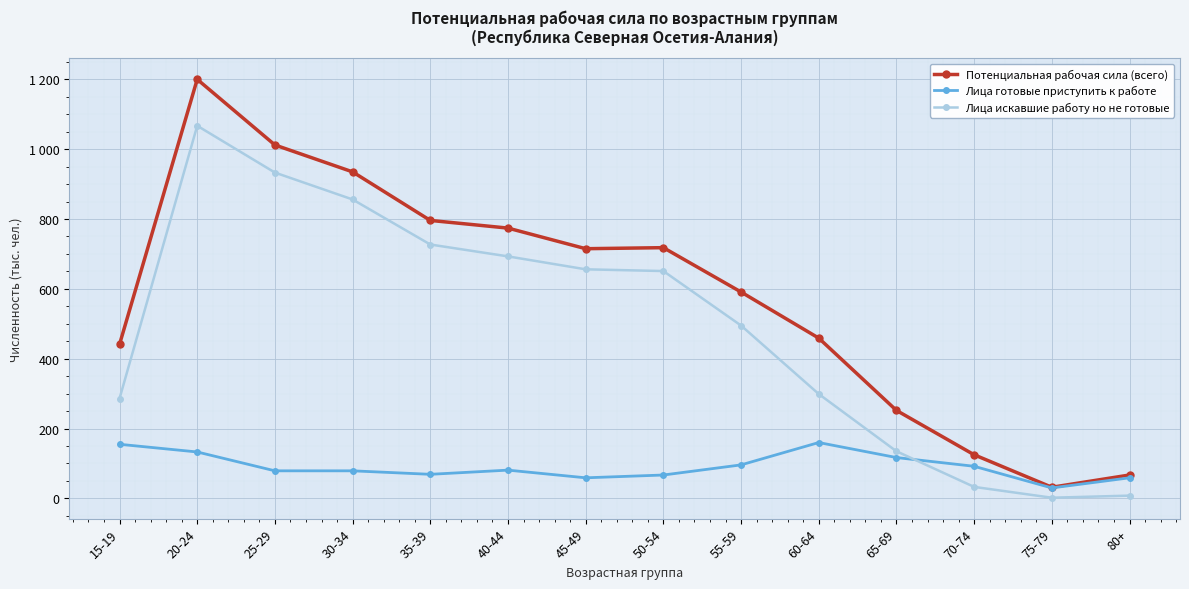

Which series has the largest total across all categories?

Потенциальная рабочая сила (всего)